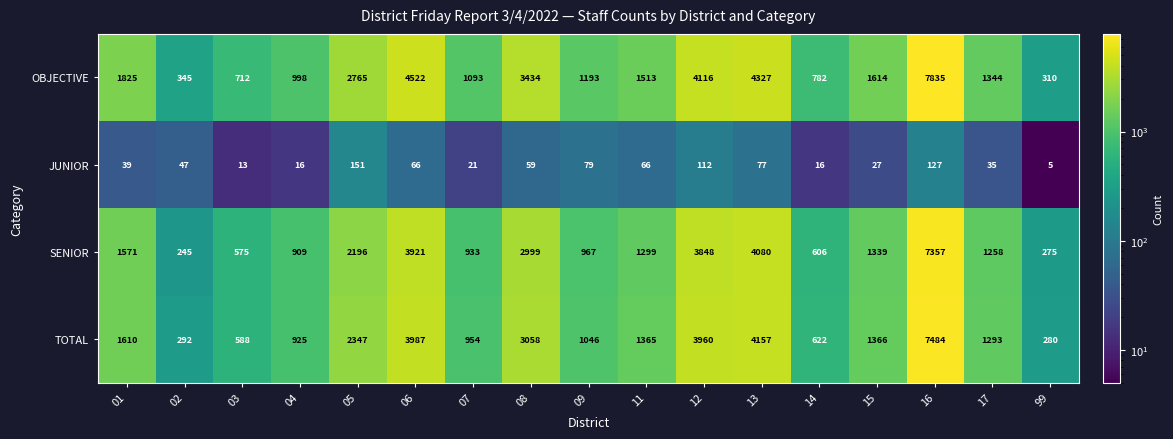

What is the difference between the JUNIOR values at 02 and 03?

34